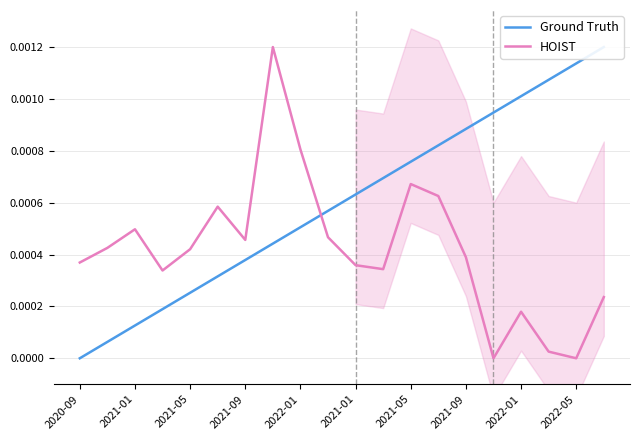

Rank the series by their maximum value, from lowest to highest.

Ground Truth, HOIST